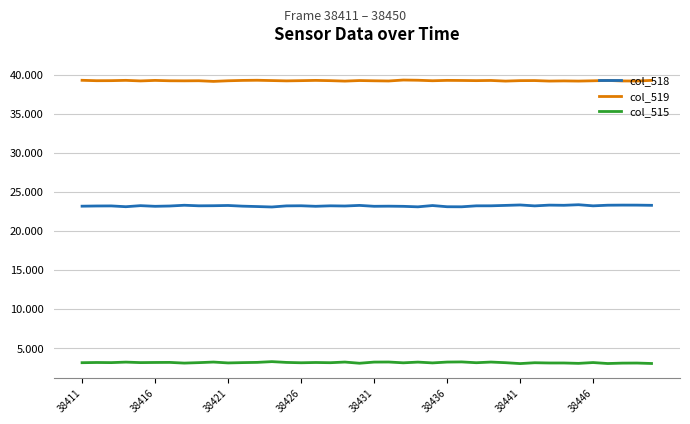

At which category is the sum across all series the highest?

28